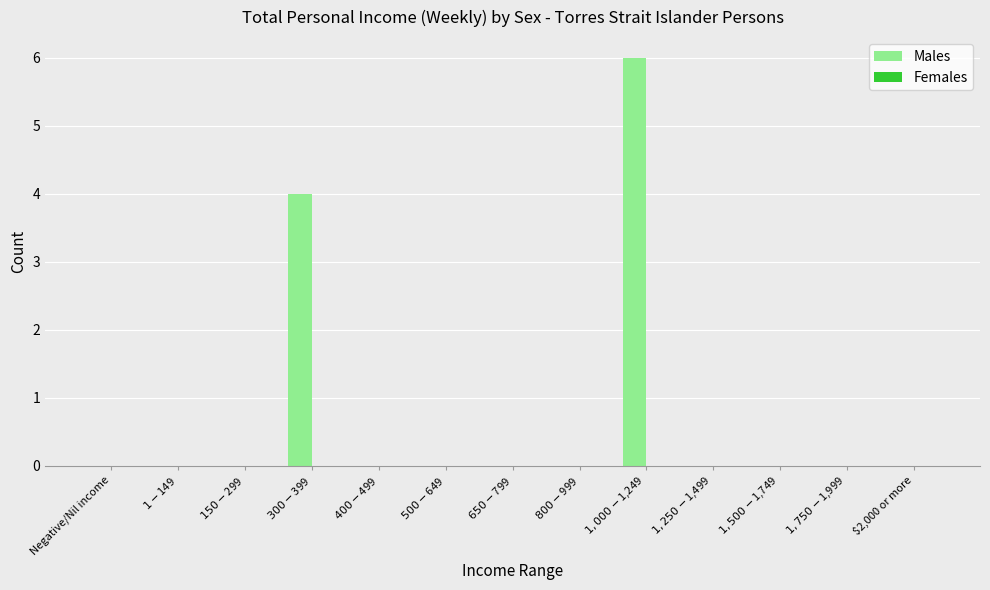

What is the sum of all values?

10